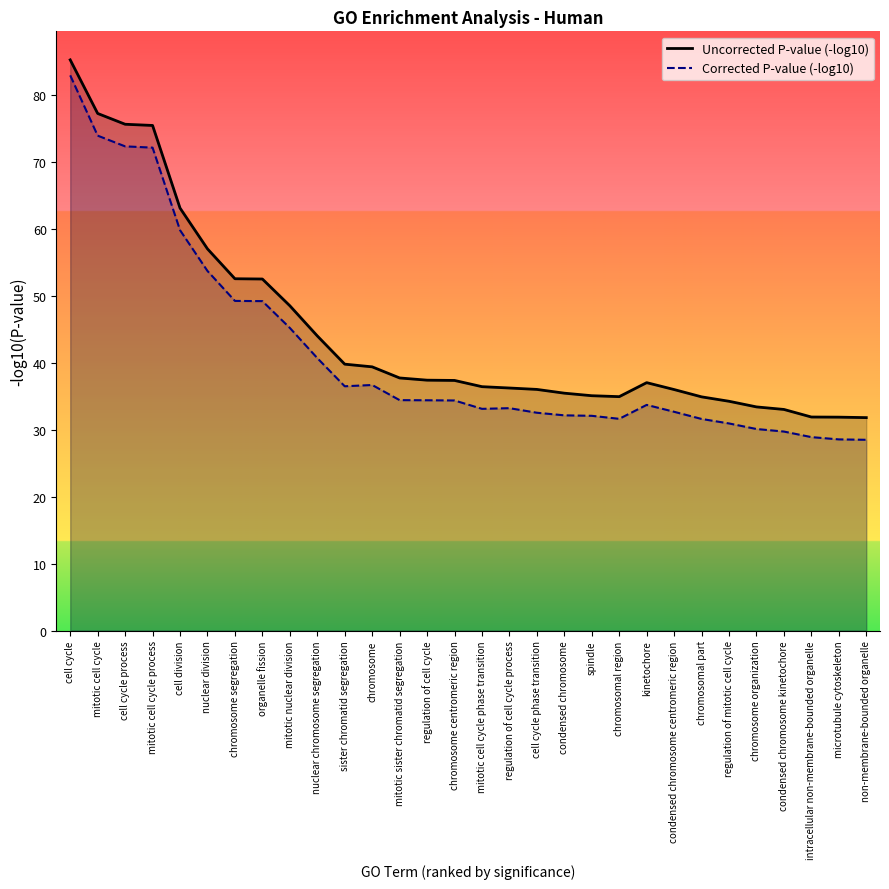

True or false: Uncorrected P-value (-log10) has more than 2 interior local peaks.

False